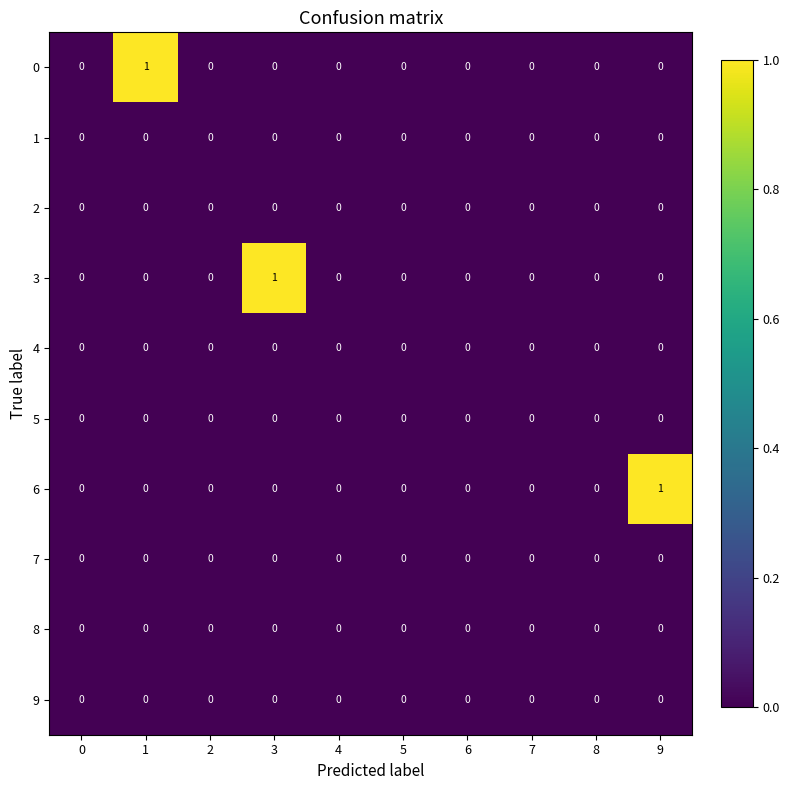

The value of 0 at 8 is 0. True or false?

True